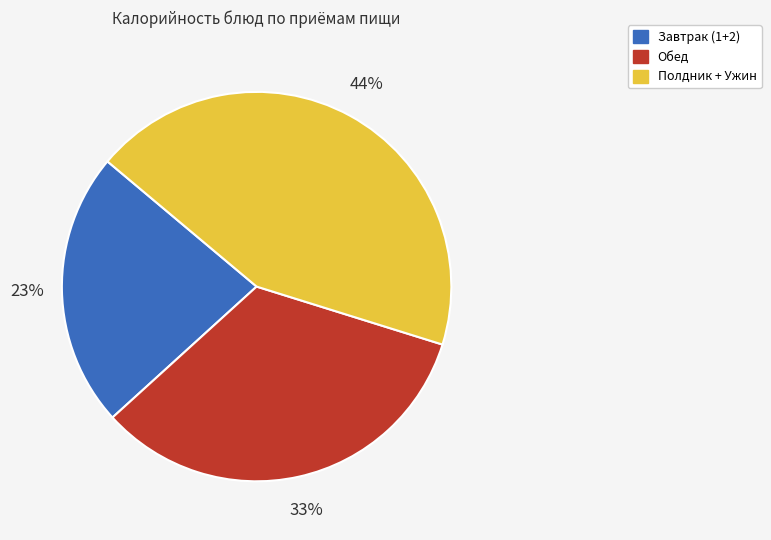

How many slices are in this pie chart?

3